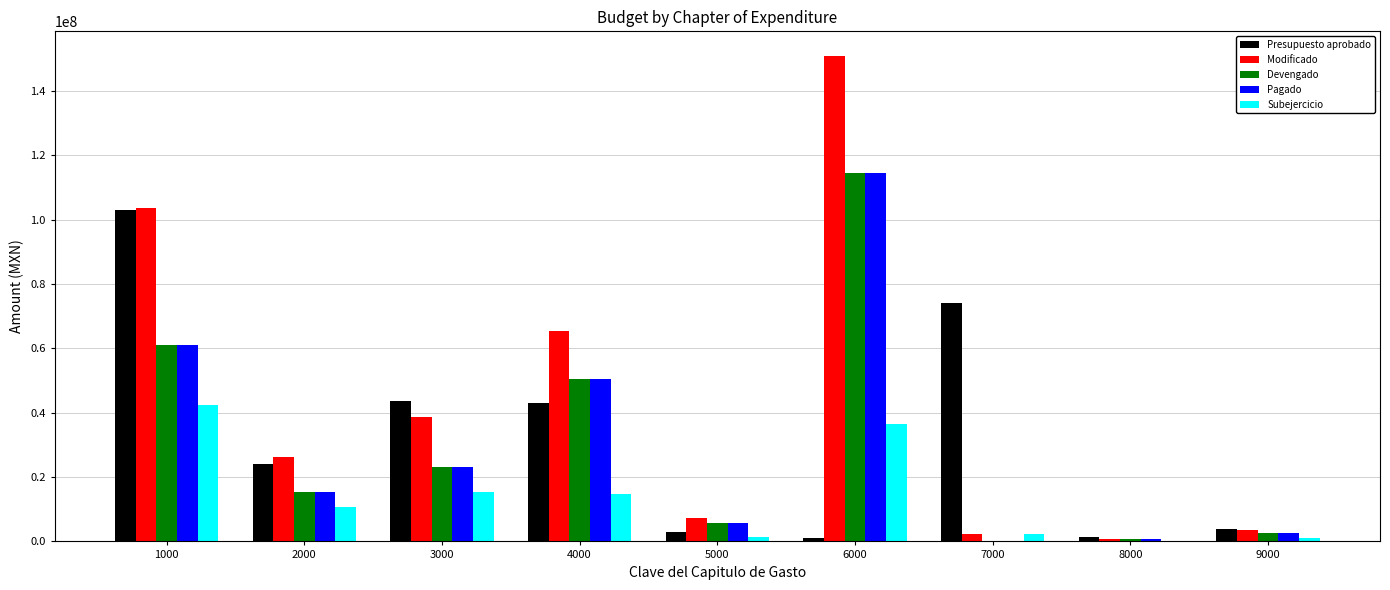

What is the greatest value displayed?

151024758.9